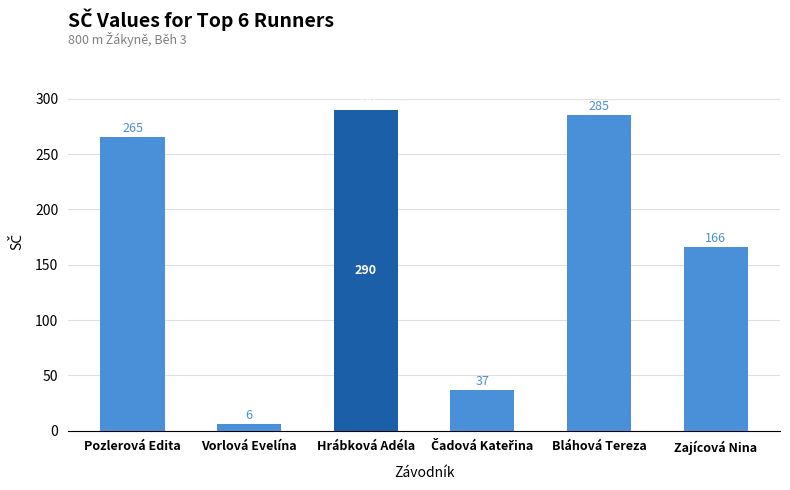

Reading left to right, what are all the values shown in this chart?

265	6	290	37	285	166